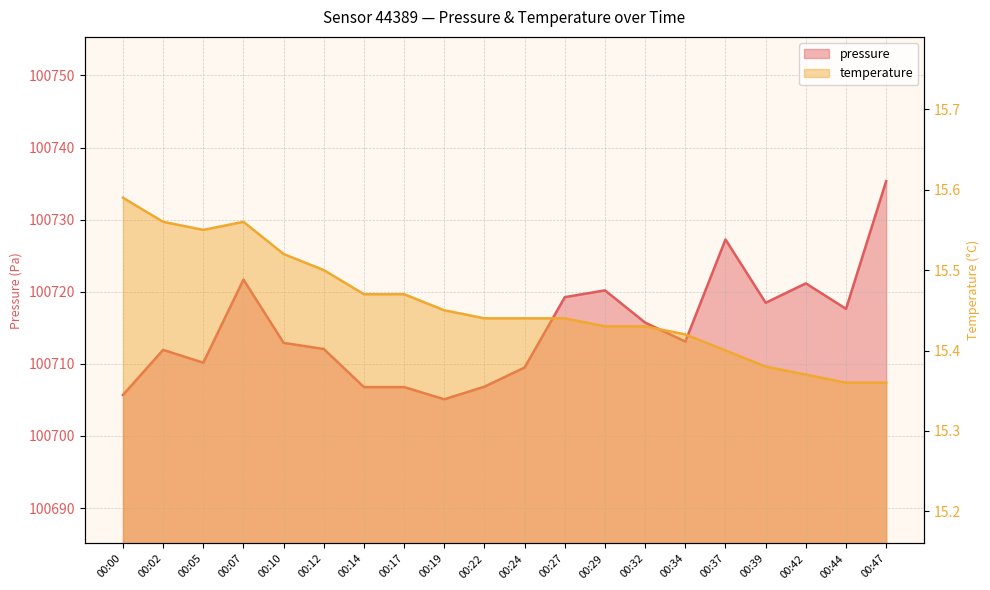

What is the difference between the temperature values at 00:19 and 00:39?

0.1